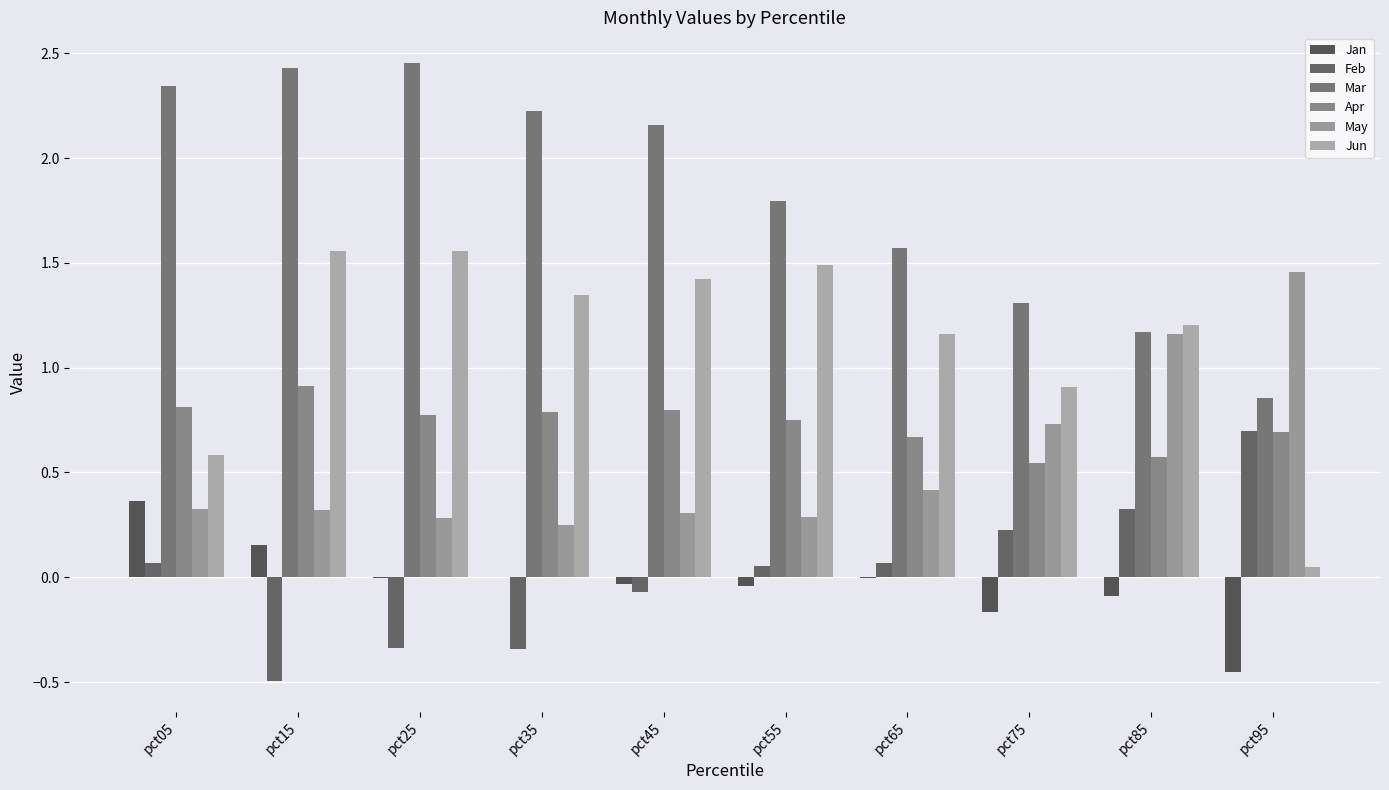

What is the maximum value shown in the chart?

2.5